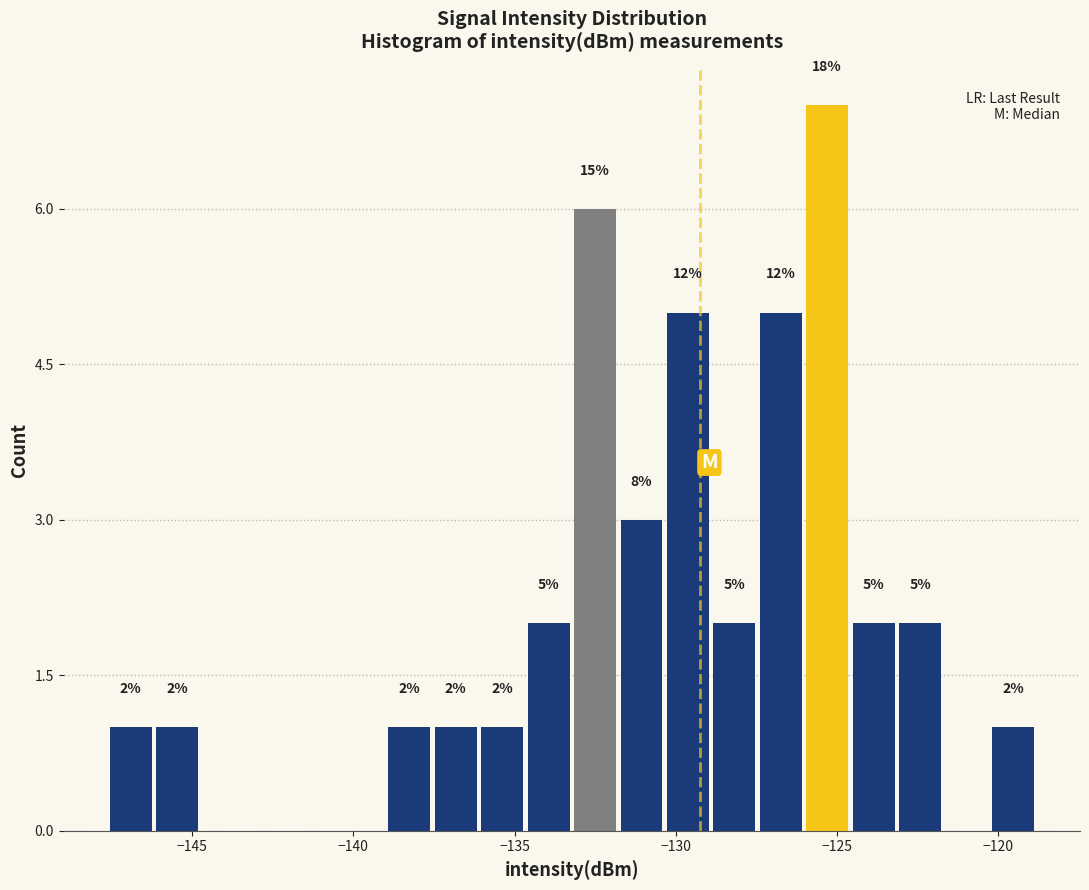

Around what value on the x-axis is the tallest bar? Give the approximate position of its centre, as read against the axis.

-125.5